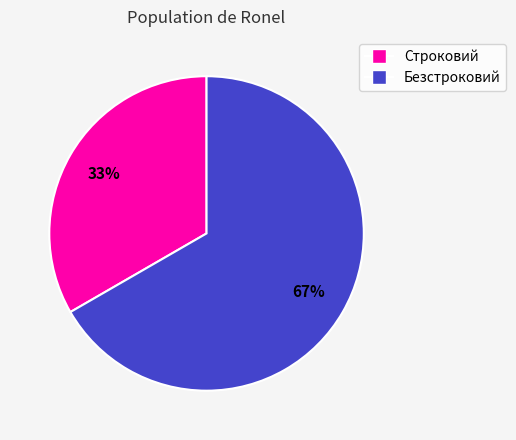

To the nearest percent, what is the average slice percentage?

50%